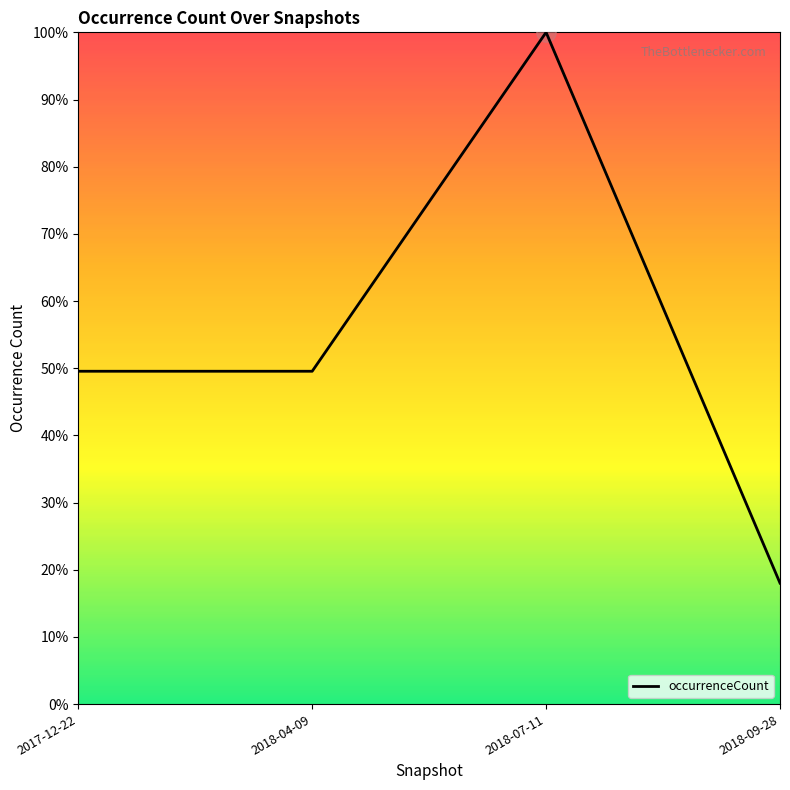

What position from the left is 2018-07-11?

3